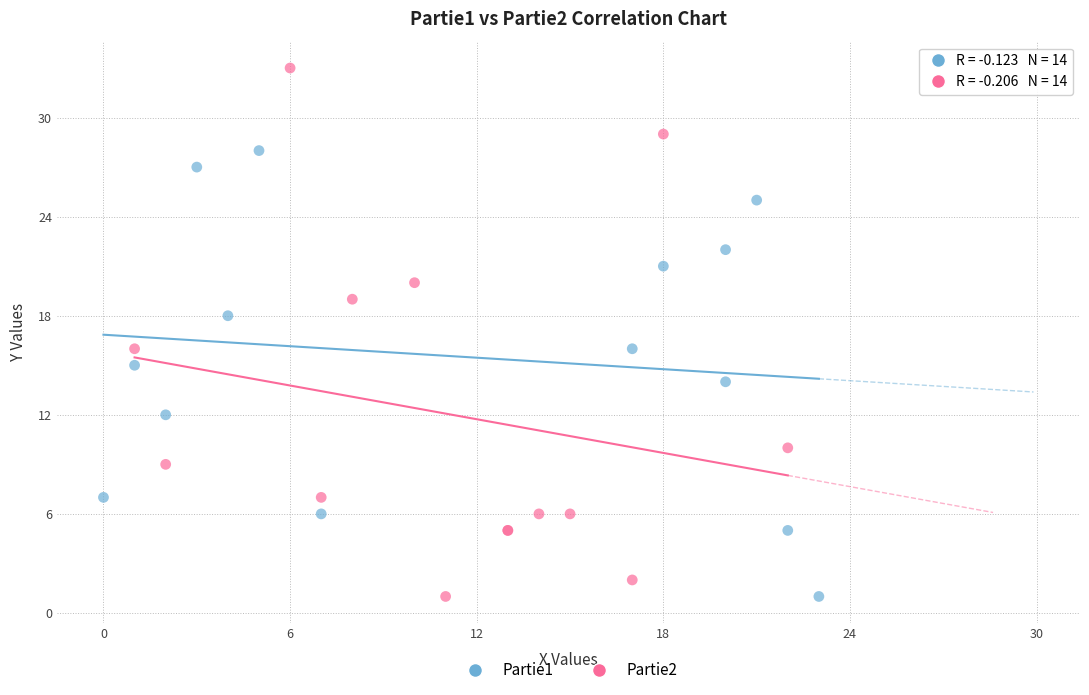

What are all the series names shown in the legend?

Partie1, Partie2